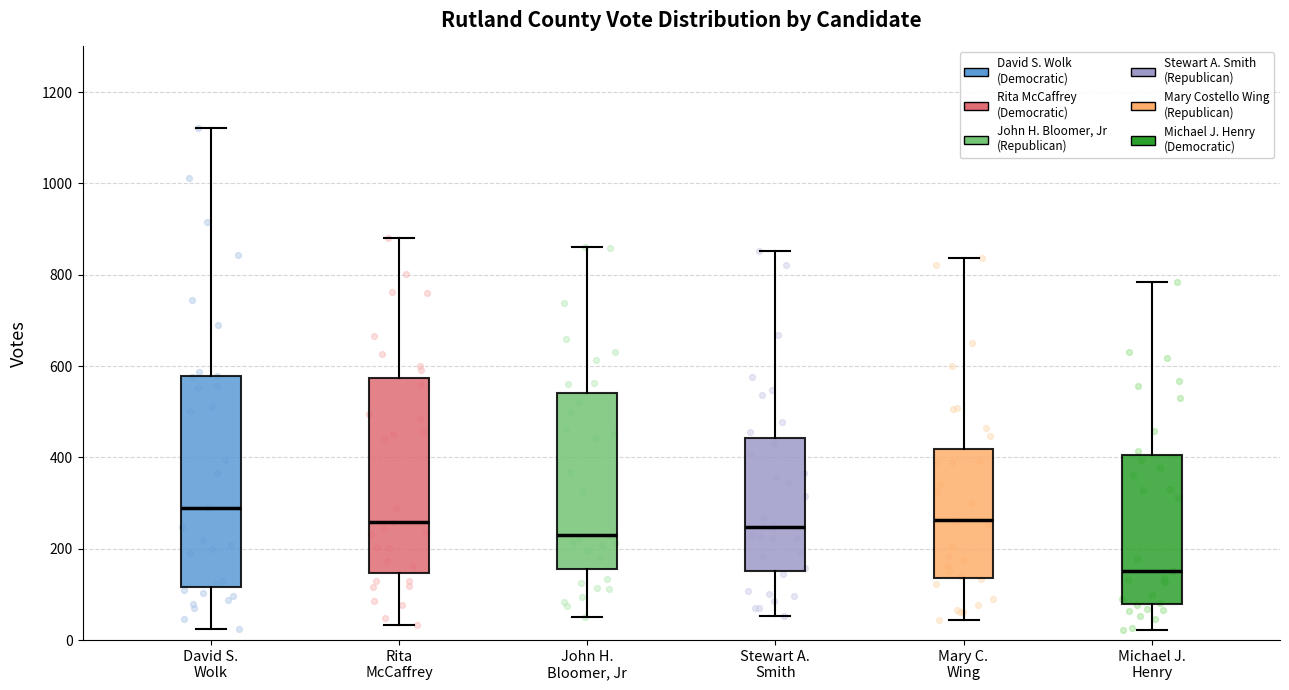

Comparing the boxes themselves (not the whiskers), which one is the tallest?

David S. Wolk